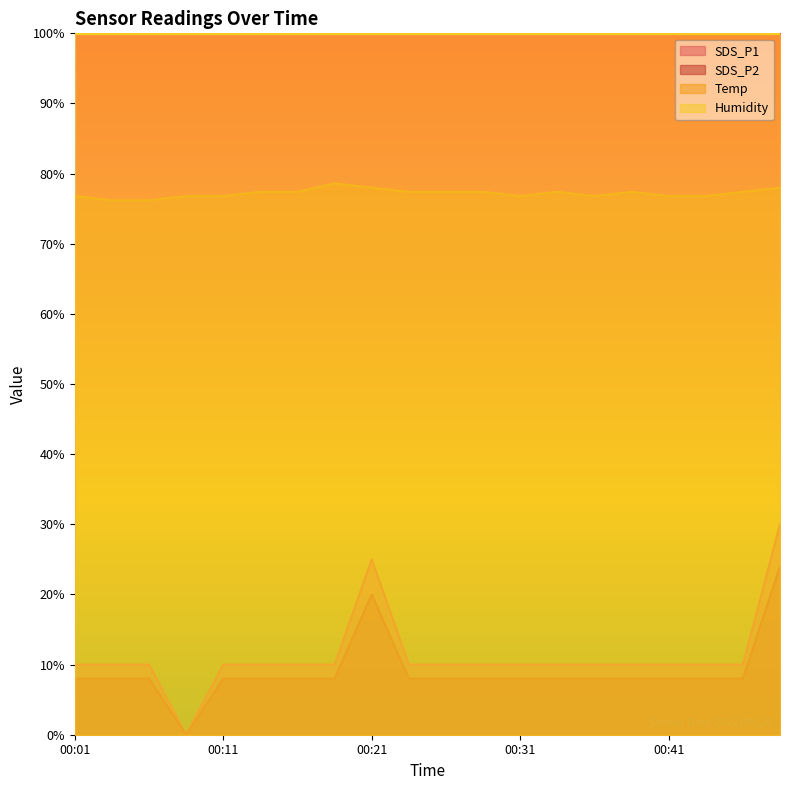

Is it true that SDS_P2 equals 16.5 at 00:26?

False